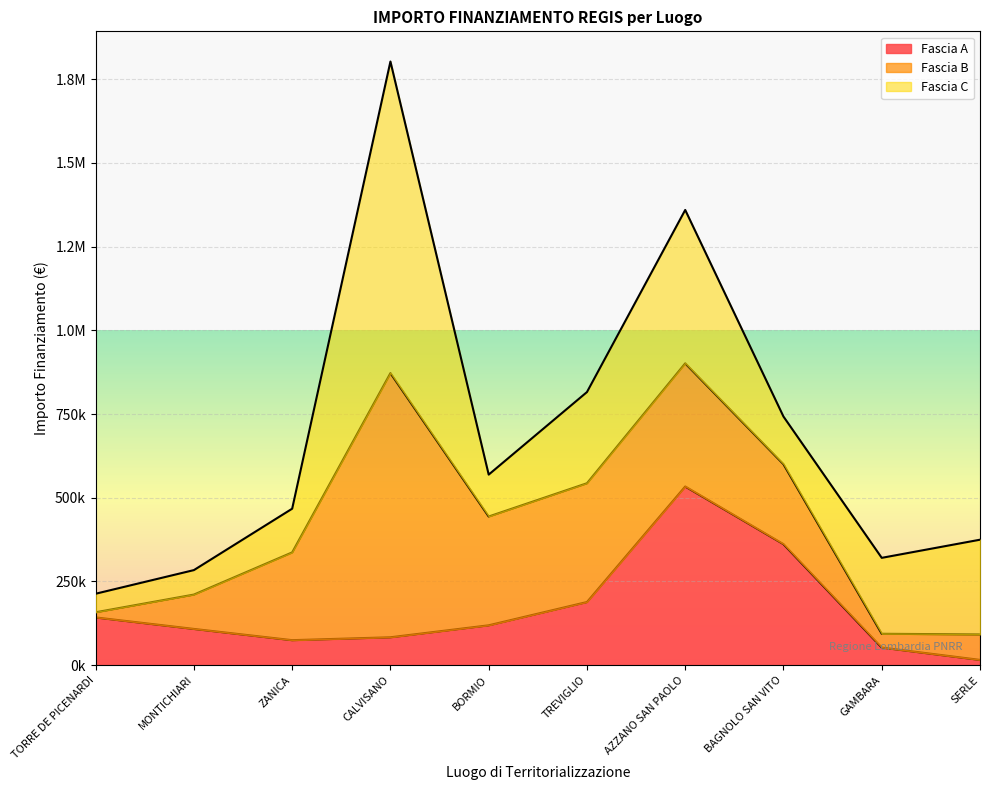

True or false: Fascia B has a value of 238829.6 at BAGNOLO SAN VITO.

True